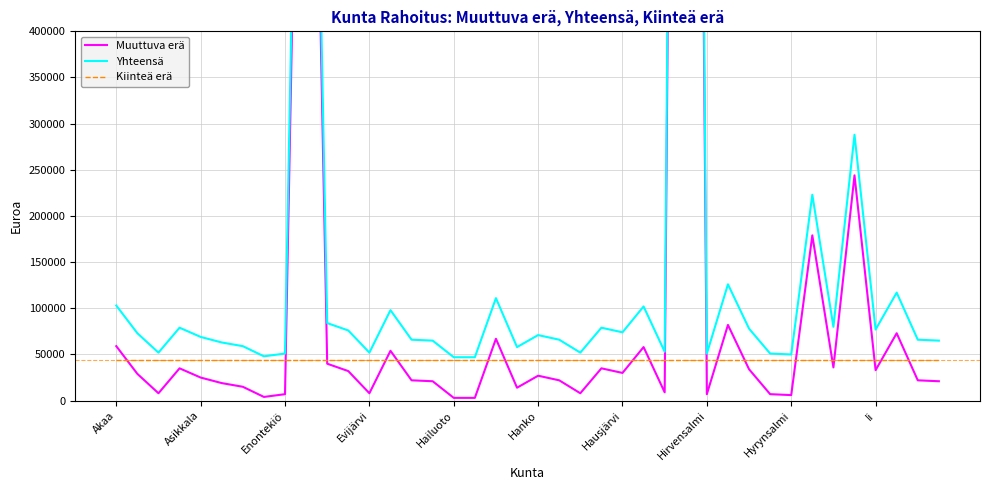

True or false: Muuttuva erä and Yhteensä intersect in this chart.

False